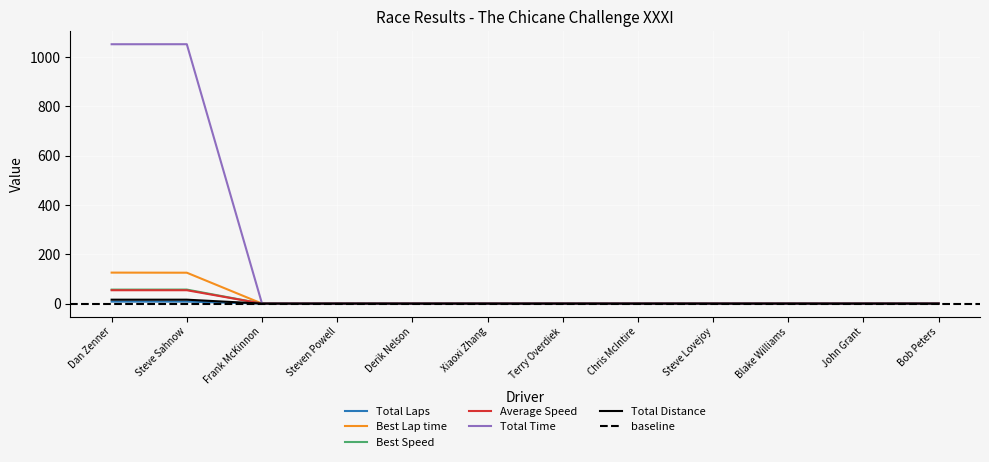

What is the maximum value for Average Speed?

54.1